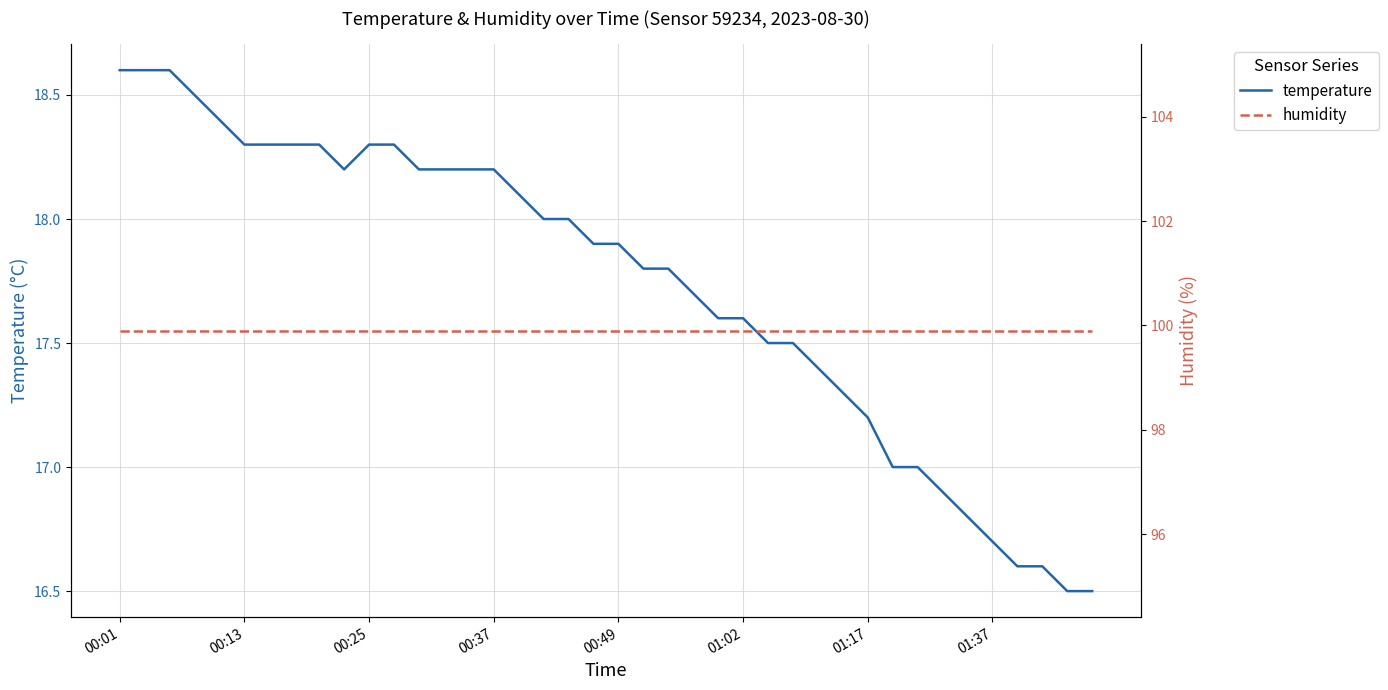

What is the sum of the humidity values at 23 and 14?

199.8